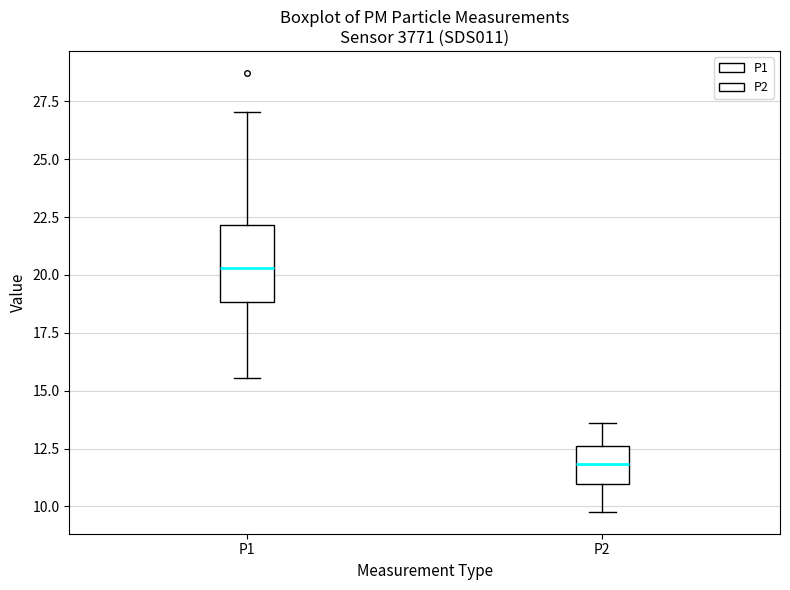

Reading left to right, read every box against the y-axis: the position of its median line, the range the box covers, and the ends of its whiskers. The values are not printed on the chart, so give them approximately, as read against the axis.

P1: median 20.5, box 19.0 to 22.0, whiskers 15.5 to 27.0
P2: median 12.0, box 11.0 to 12.5, whiskers 10.0 to 13.5